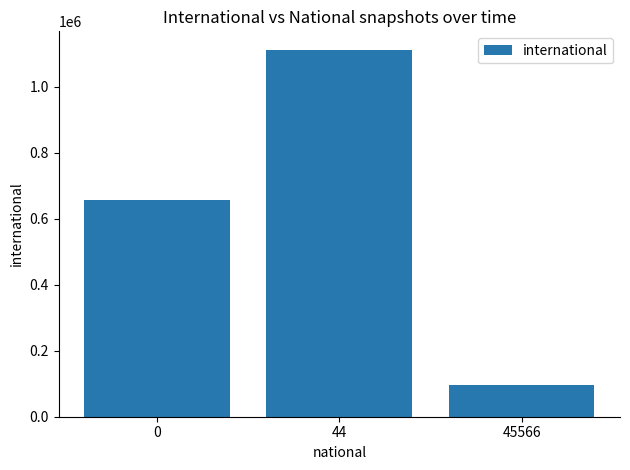

What is the value of the 2nd bar from the left?

1112474